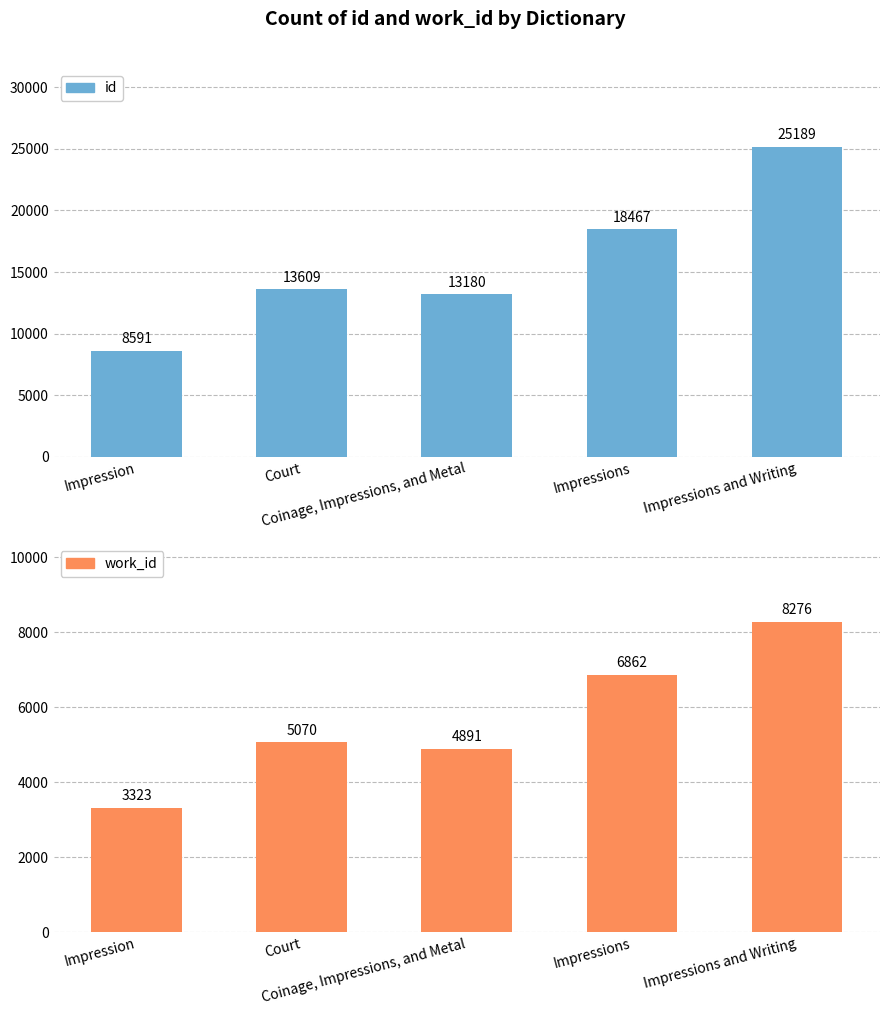

What is the sum of all id values?

79036